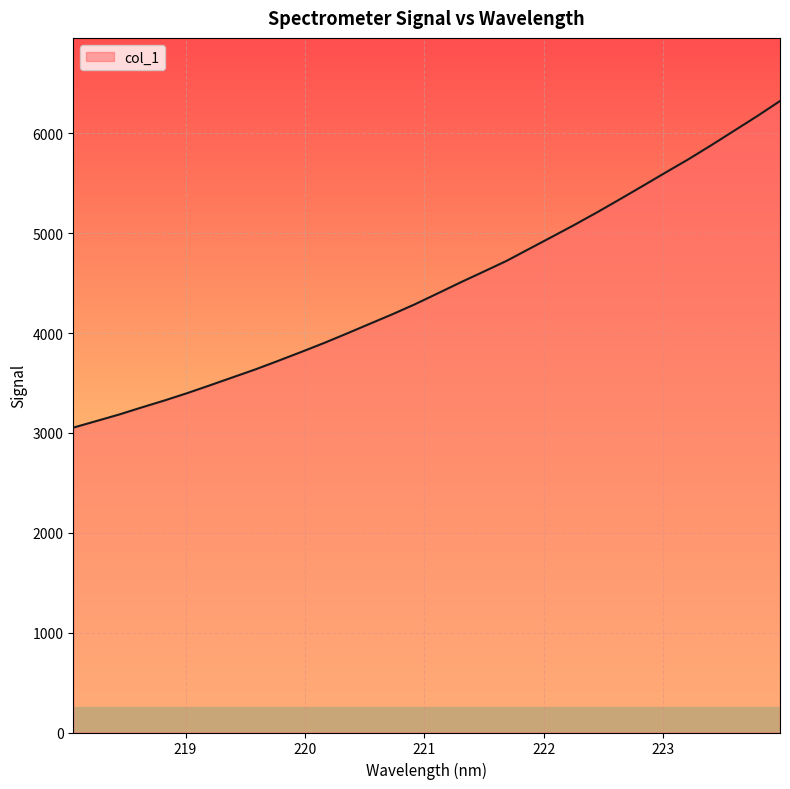

What is the maximum value shown in the chart?

6324.3